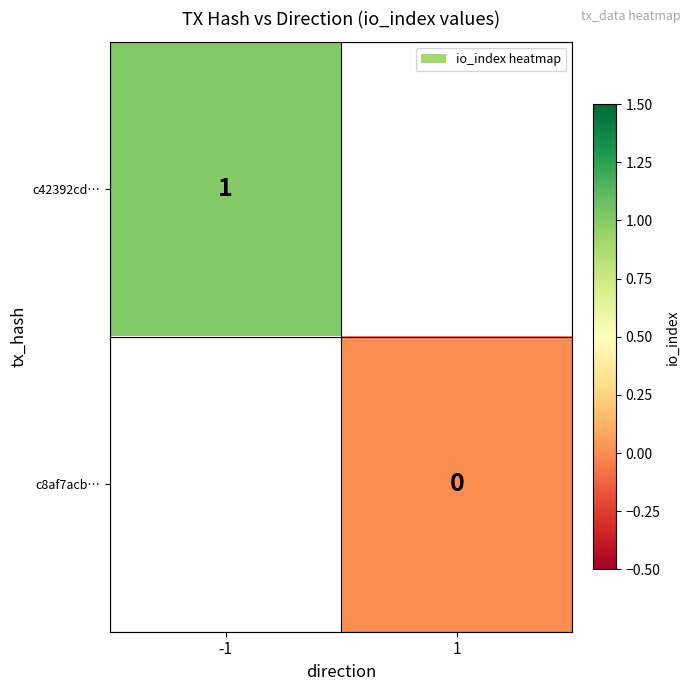

True or false: c42392cd… has a value of 0 at -1.

False